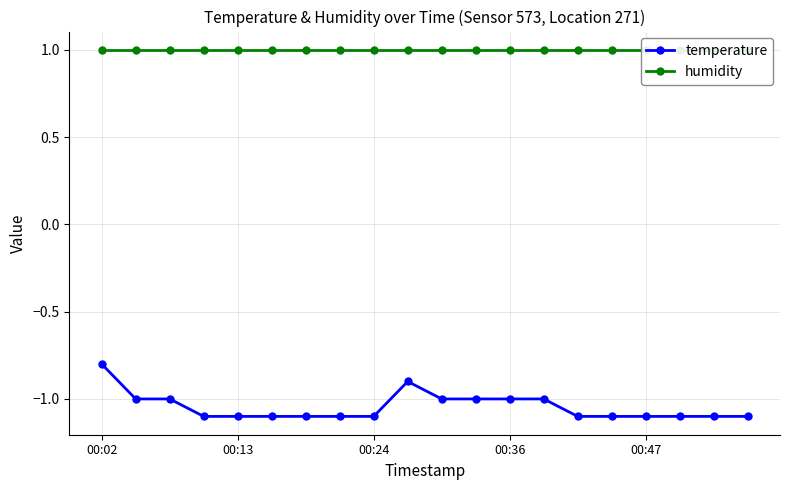

What is the value of the temperature point at the 12th from the left?

-1.0